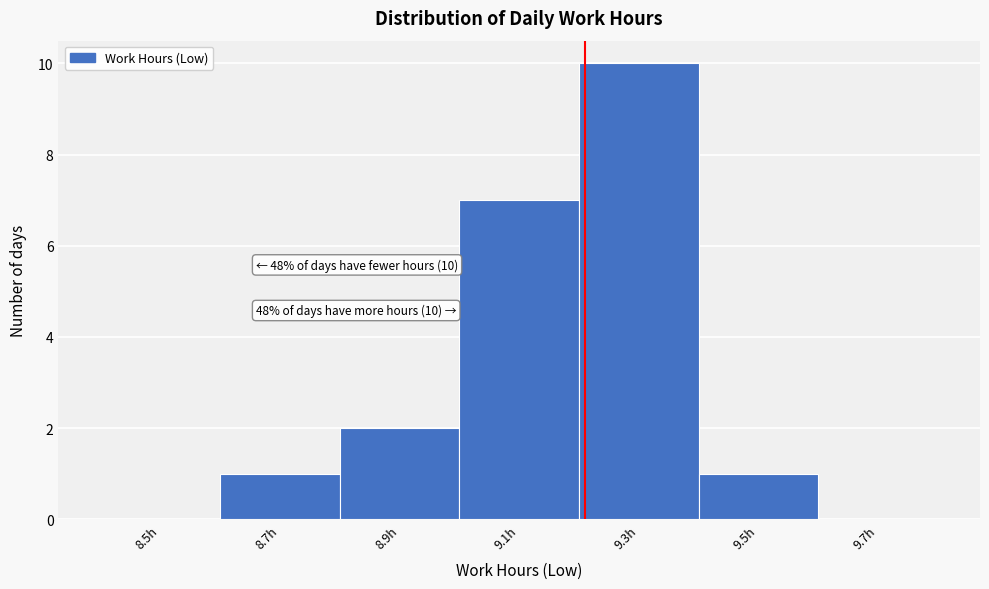

Reading right to left, list all the values displayed in this chart.

9.7h=0	9.5h=1	9.3h=10	9.1h=7	8.9h=2	8.7h=1	8.5h=0